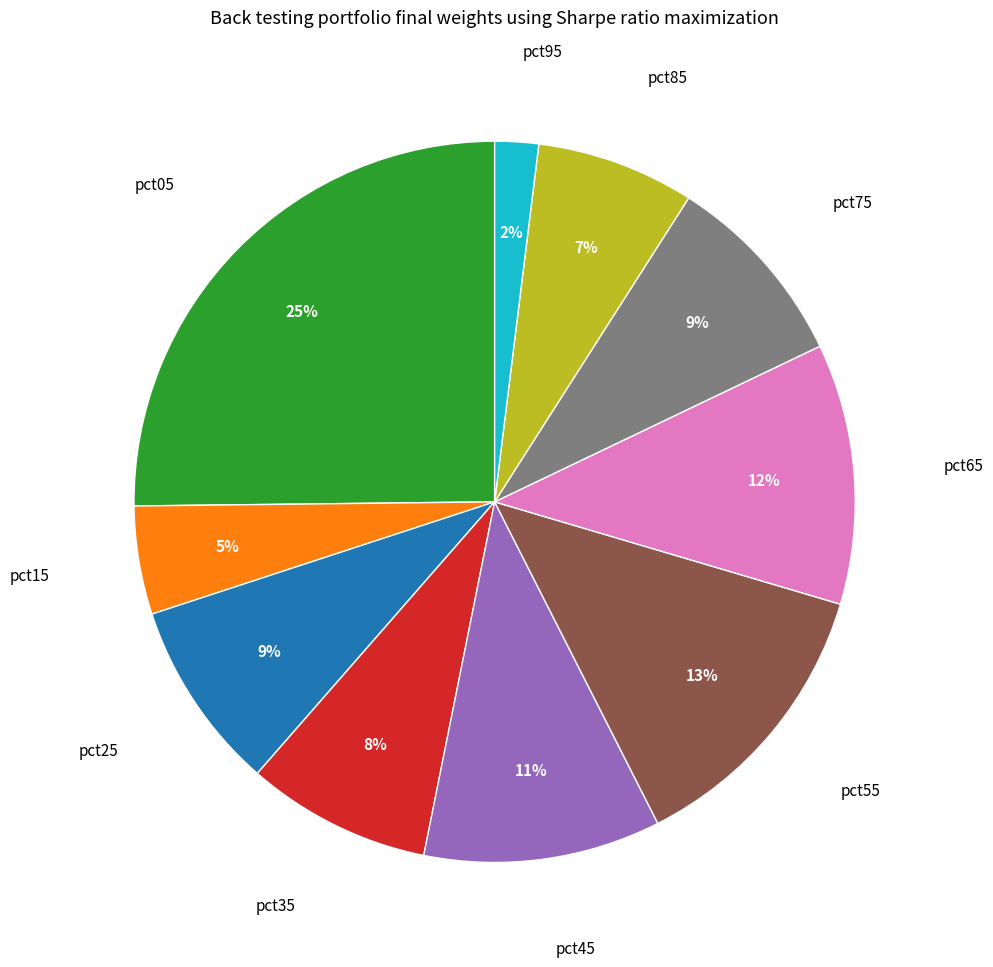

To the nearest percent, what is the difference between the largest and smallest slice percentages?

23%